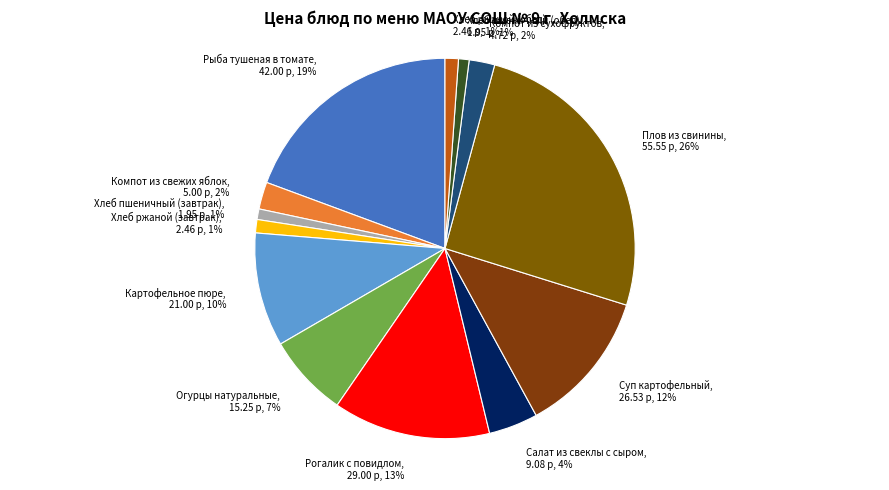

True or false: Хлеб ржаной (завтрак), 2.46 р, 1% accounts for 9% of the total.

False